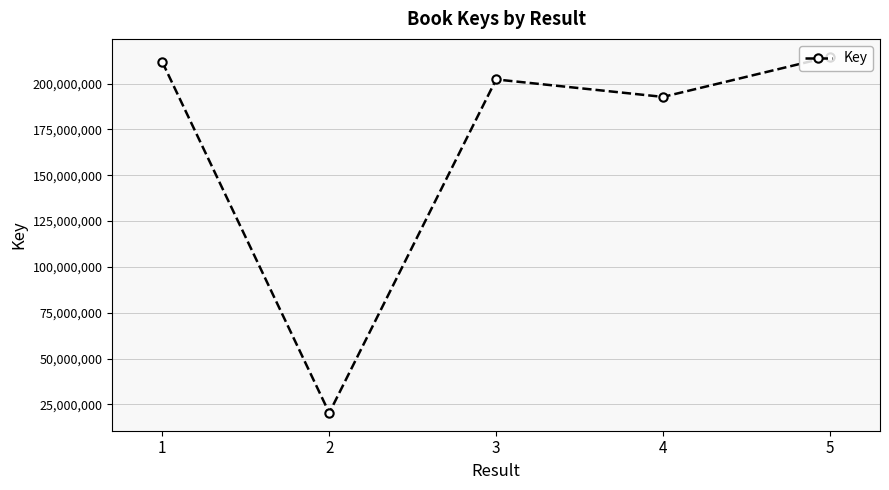

What value does the data have at 1, to the nearest 100?

211719700